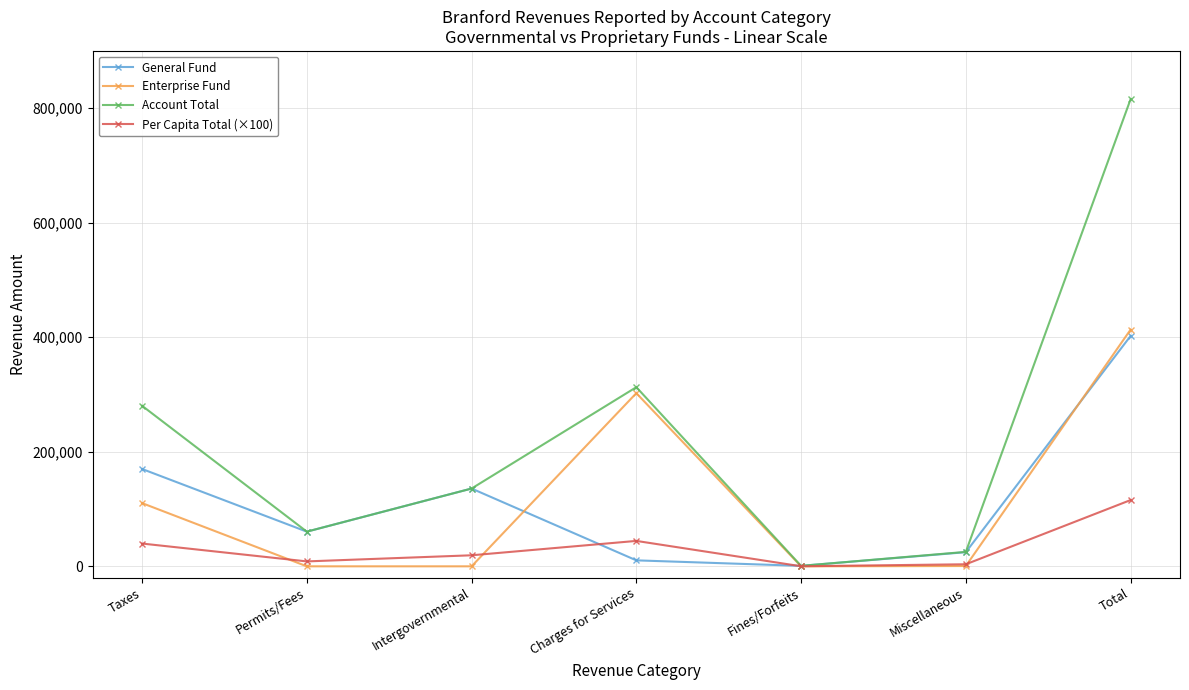

True or false: Account Total has more than 0 interior local peaks.

True